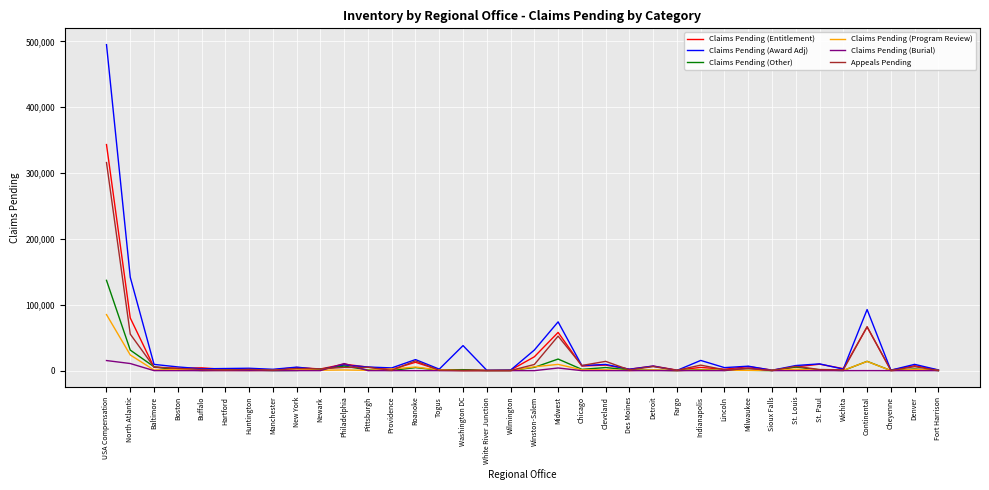

True or false: Claims Pending (Award Adj) has a value of 201250 at North Atlantic.

False